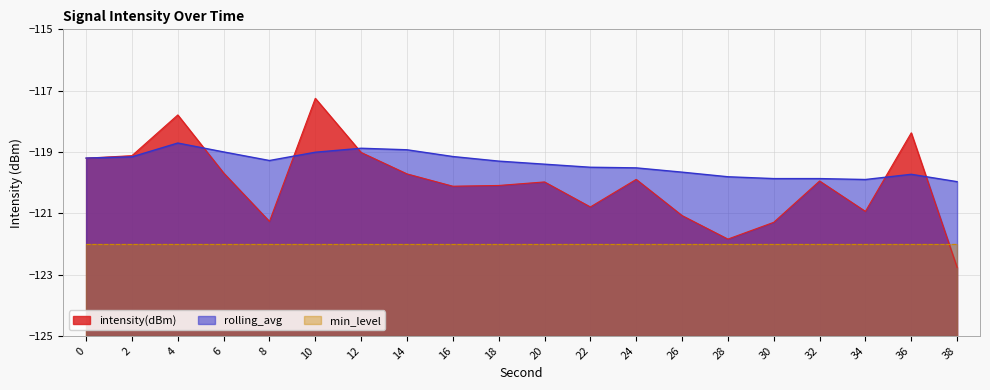

What is the value of the rolling_avg point at the 17th from the left?

-119.9